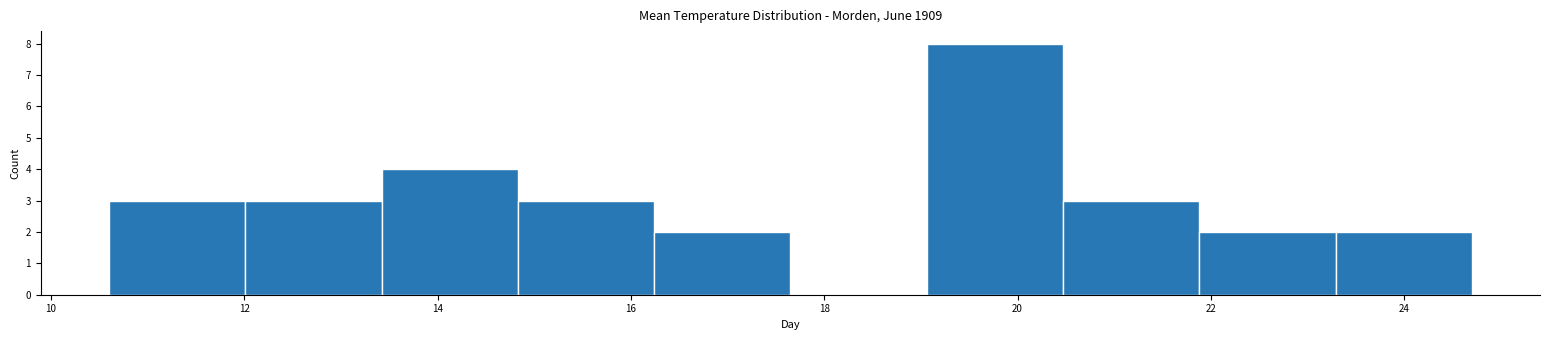

How tall is the bar that spans 21.8 to 23.2 on the x-axis? Neither the bar edges nor the heights are printed on the chart, so give them approximately, as read against the axes.

2